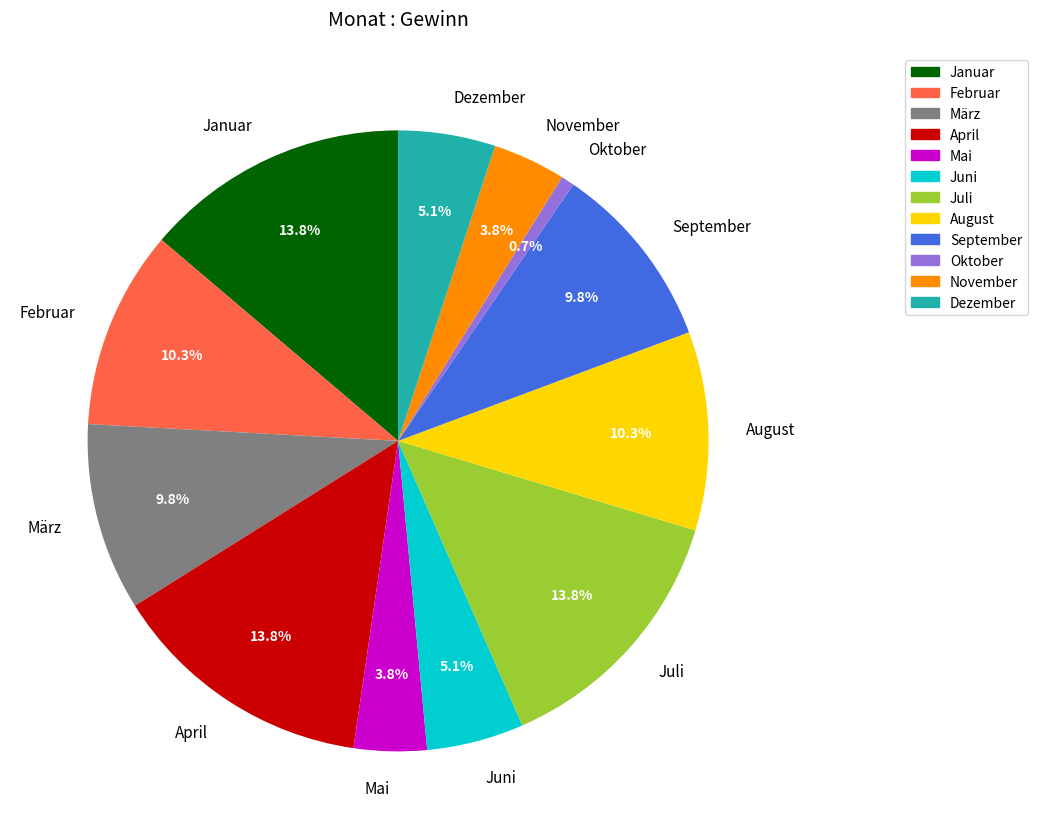

Which slice is the smallest?

Oktober